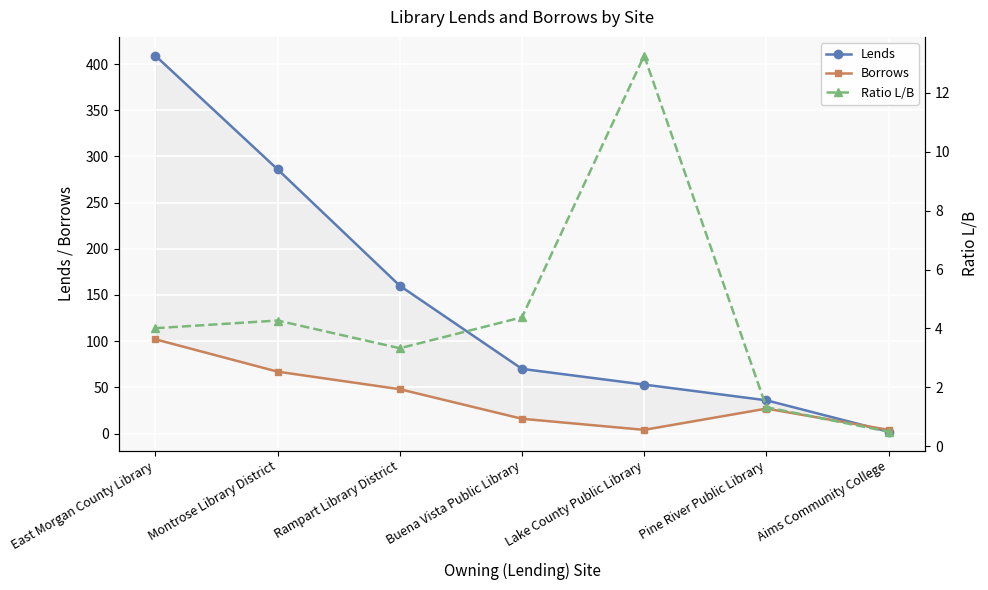

At how many categories does at least one series exceed 278?

2